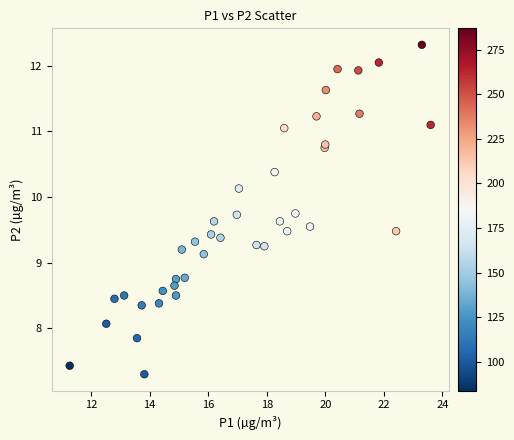

What Y value in the scatter plot is closest to 9?

9.1